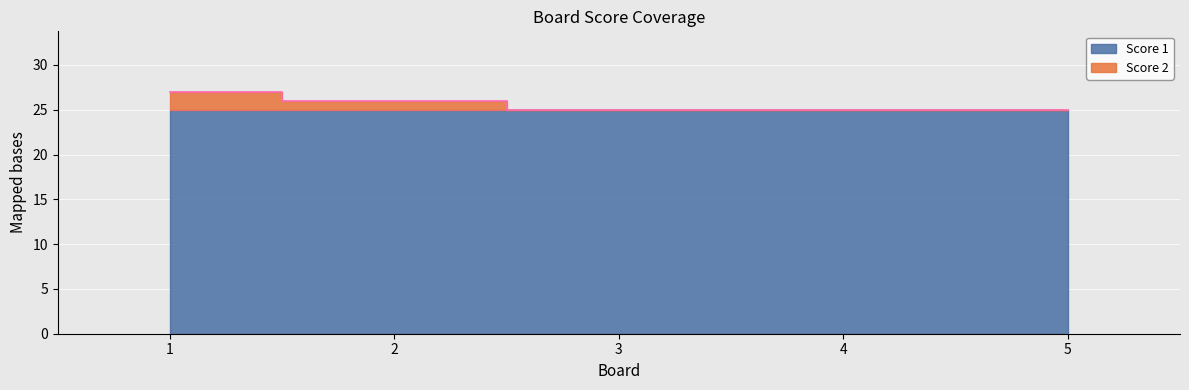

What is the value of the 4th point from the left?

25